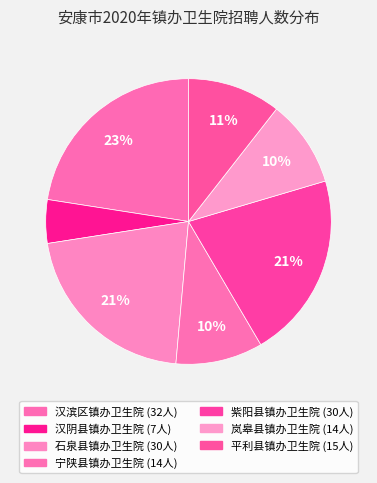

How many segments does this pie chart have?

7